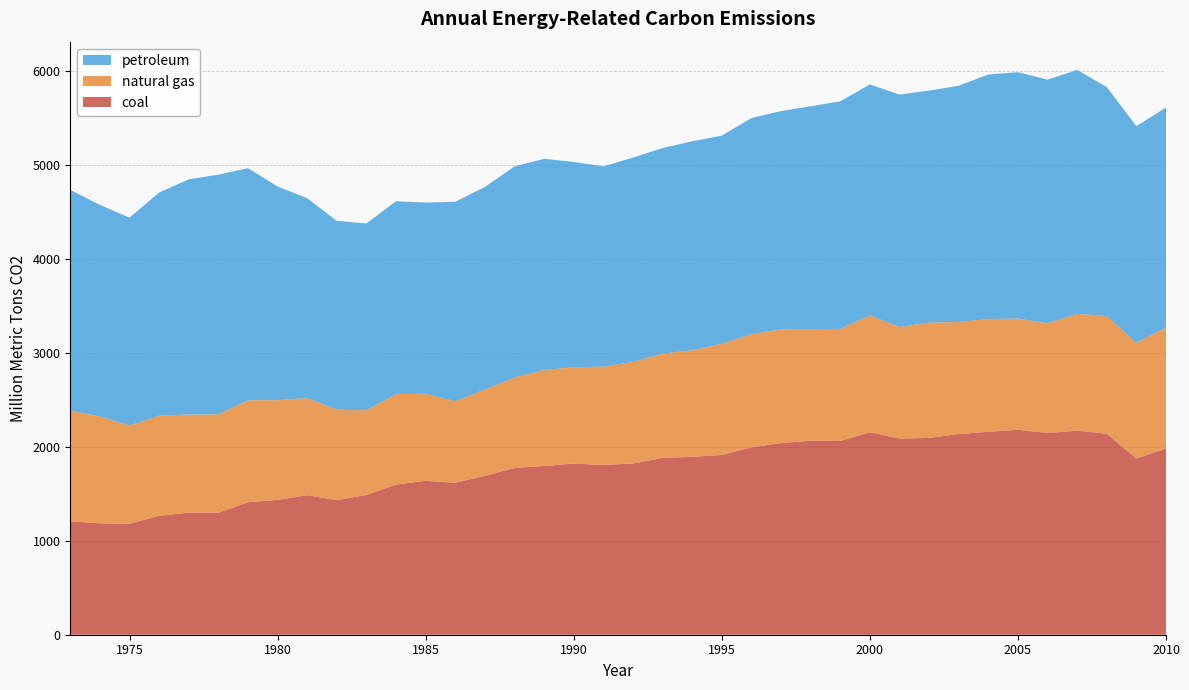

Reading right to left, transcribe all the data shown in this chart.

coal: 2010=1982.0	2009=1875.7	2008=2139.4	2007=2172.2	2006=2146.9	2005=2181.9	2004=2160.2	2003=2135.7	2002=2094.6	2001=2088.0	2000=2155.5	1999=2062.4	1998=2064.5	1997=2039.9	1996=1995.4	1995=1913.1	1994=1893.2	1993=1882.4	1992=1821.9	1991=1807.3	1990=1821.4	1989=1795.3	1988=1774.8	1987=1691.0	1986=1617.5	1985=1638.2	1984=1598.3	1983=1487.8	1982=1432.5	1981=1484.7	1980=1435.7	1979=1410.0	1978=1298.2	1977=1299.7	1976=1265.8	1975=1181.0	1974=1185.4	1973=1206.7
natural gas: 2010=1290.4	2009=1230.0	2008=1252.7	2007=1243.1	2006=1167.5	2005=1182.9	2004=1200.3	2003=1193.2	2002=1227.0	2001=1187.8	2000=1242.6	1999=1193.2	1998=1188.8	1997=1210.3	1996=1204.0	1995=1183.0	1994=1134.3	1993=1109.1	1992=1082.1	1991=1046.9	1990=1024.3	1989=1023.0	1988=961.9	1987=920.5	1986=866.0	1985=926.3	1984=962.4	1983=900.8	1982=962.2	1981=1034.9	1980=1061.1	1979=1083.6	1978=1048.3	1977=1044.1	1976=1065.9	1975=1045.5	1974=1137.7	1973=1178.4
petroleum: 2010=2339.2	2009=2307.1	2008=2437.3	2007=2596.5	2006=2593.4	2005=2622.7	2004=2602.6	2003=2514.4	2002=2469.7	2001=2474.0	2000=2459.0	1999=2421.6	1998=2371.5	1997=2323.2	1996=2300.1	1995=2216.1	1994=2224.3	1993=2188.2	1992=2174.2	1991=2130.9	1990=2186.7	1989=2247.1	1988=2247.5	1987=2154.5	1986=2124.1	1985=2035.7	1984=2053.1	1983=1988.7	1982=2010.4	1981=2126.3	1980=2274.6	1979=2472.1	1978=2550.6	1977=2503.1	1976=2375.2	1975=2212.5	1974=2251.9	1973=2350.1